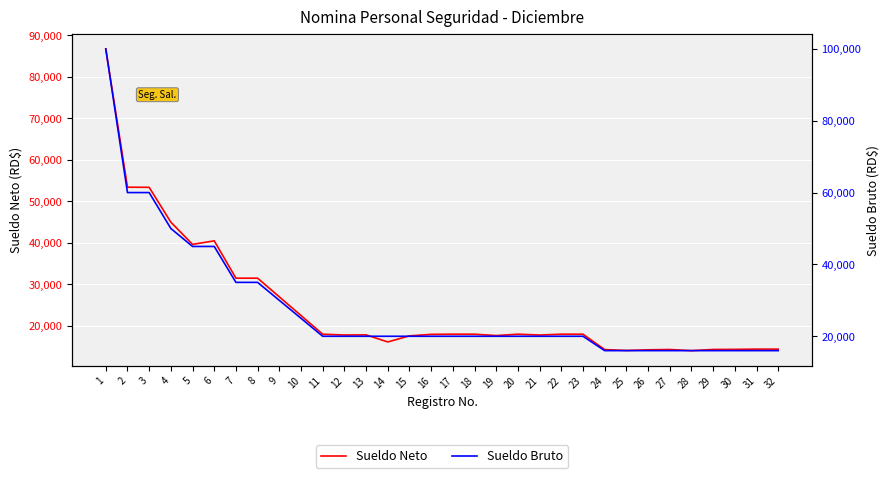

What is the difference between the maximum and minimum values in the Sueldo Neto series?

72737.0